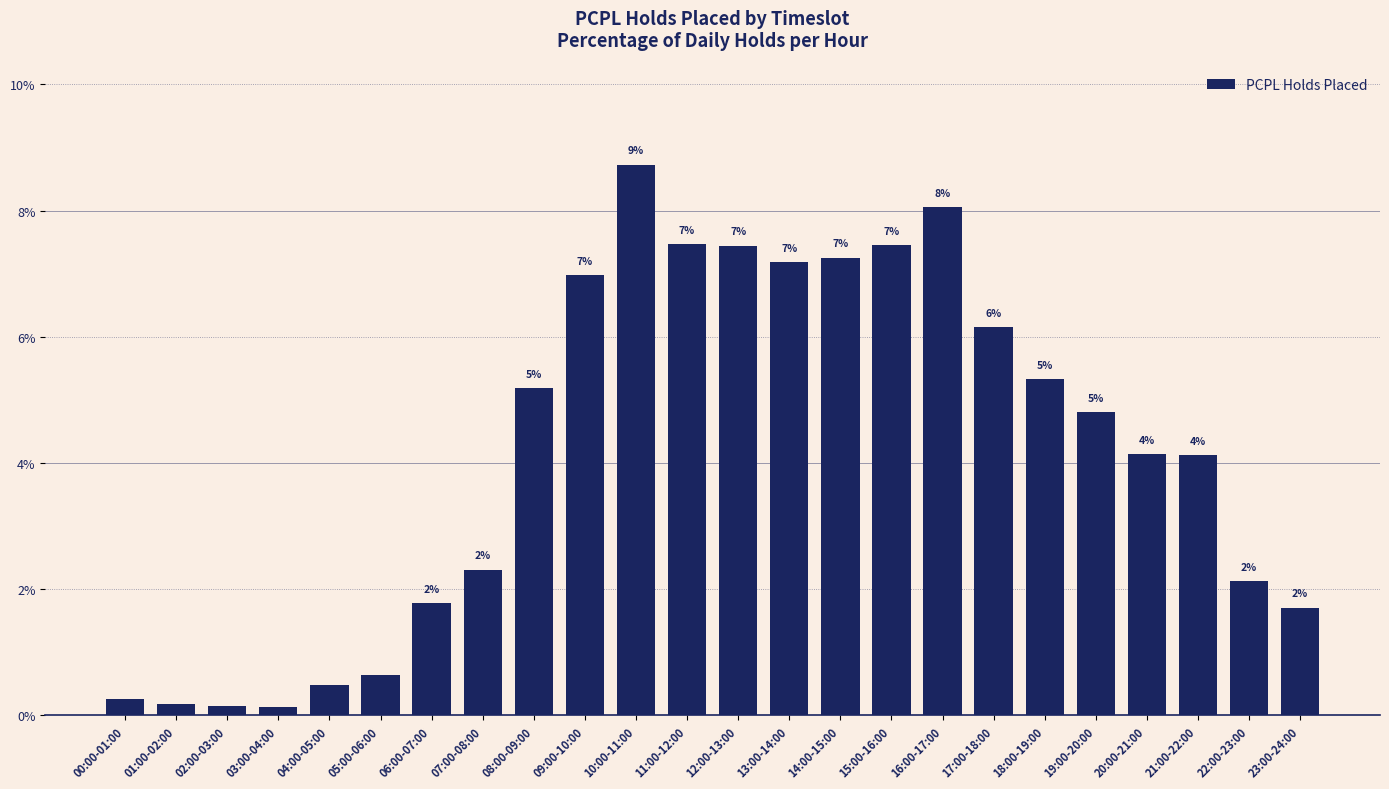

Does the chart contain any negative values?

No